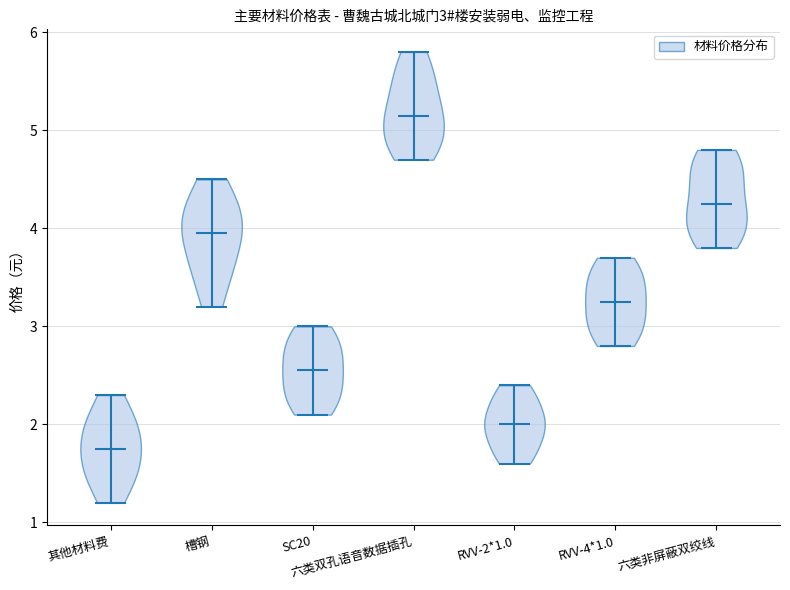

Which violin has the lowest median line?

其他材料费